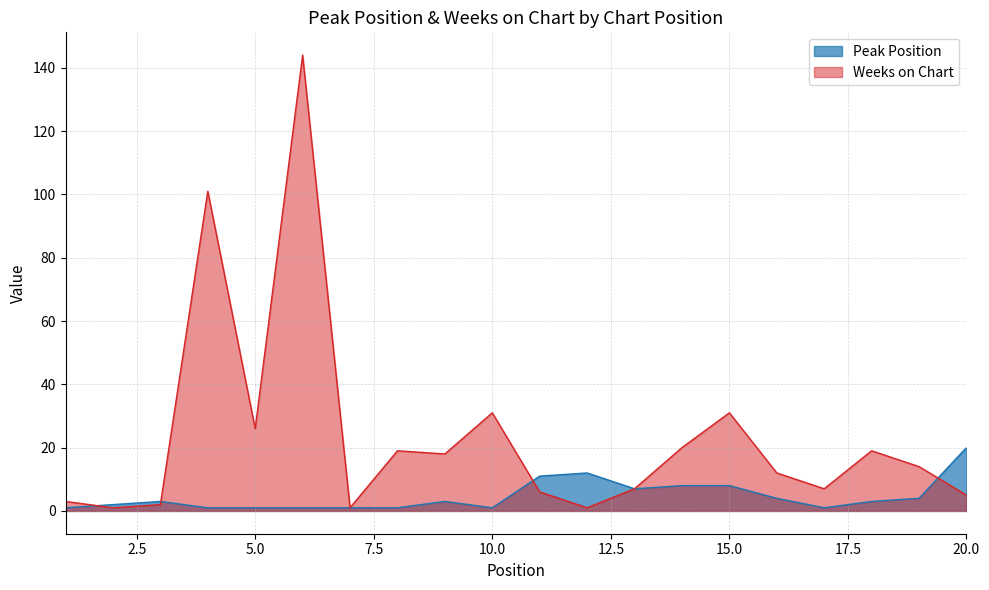

List the series in order of their overall mean, lowest first.

Peak Position, Weeks on Chart